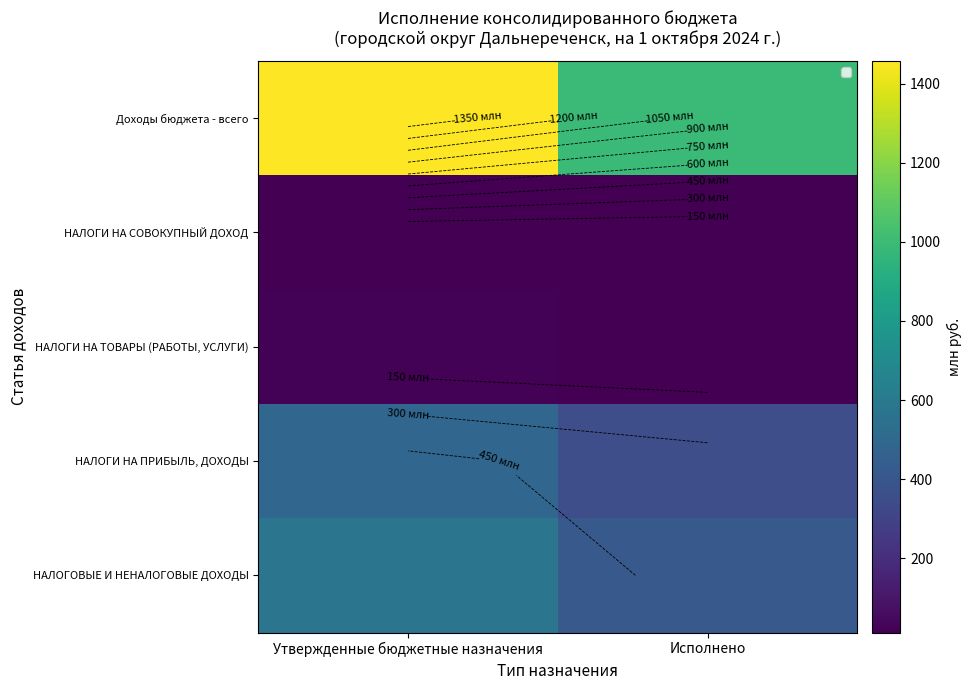

What is the maximum value shown in the chart?

1457.8